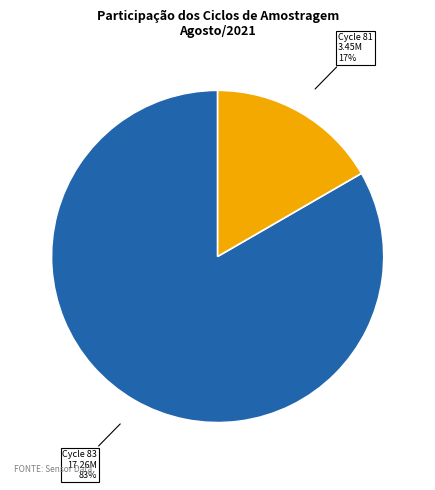

Is there a majority slice in this chart?

Yes